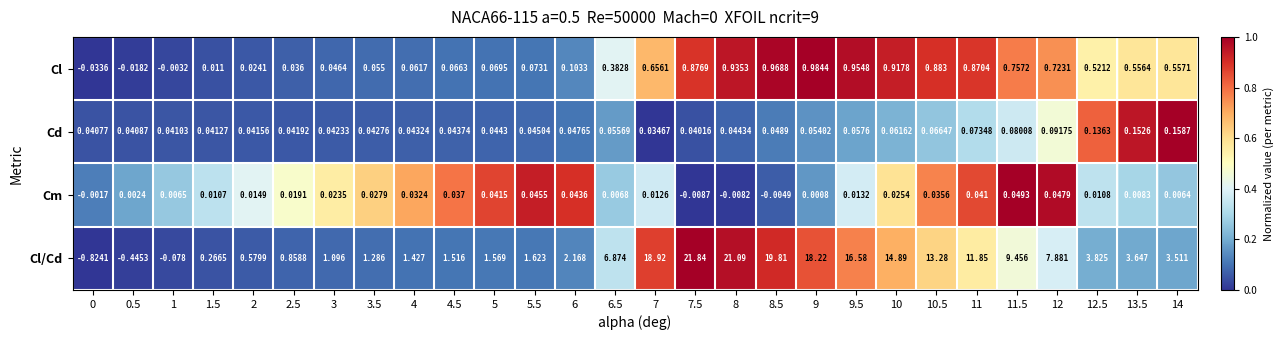

Rank the series by their maximum value, from highest to lowest.

Cl/Cd, Cl, Cd, Cm